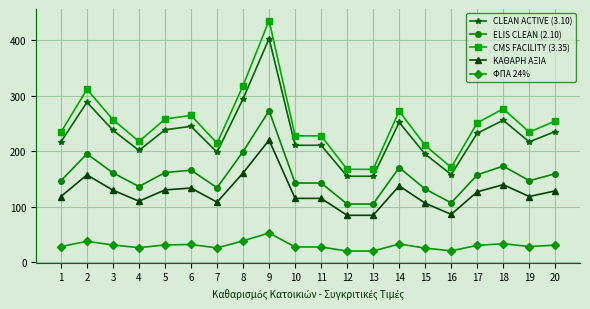

At 10, list the series in order from largest to smallest.

CMS FACILITY (3.35), CLEAN ACTIVE (3.10), ELIS CLEAN (2.10), ΚΑΘΑΡΗ ΑΞΙΑ, ΦΠΑ 24%